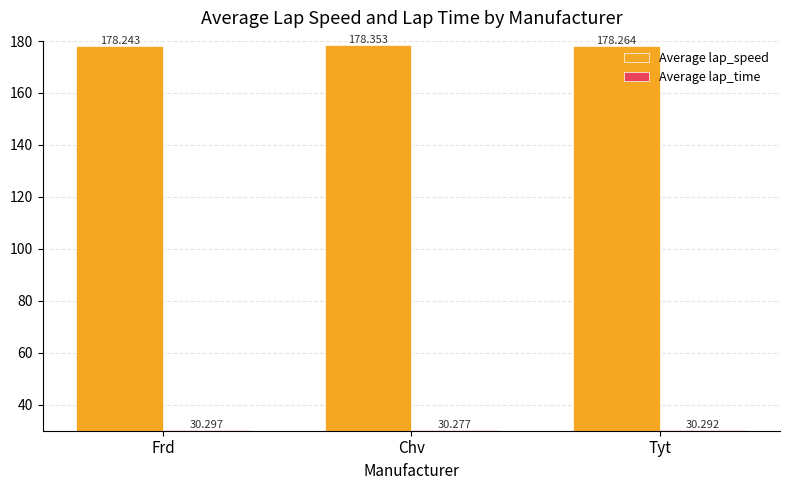

Reading left to right, transcribe all the data shown in this chart.

Average lap_speed: Frd=178.2	Chv=178.4	Tyt=178.3
Average lap_time: Frd=30.3	Chv=30.3	Tyt=30.3